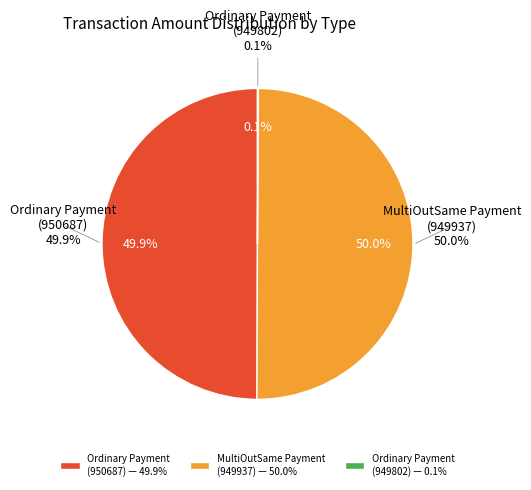

Does any single category account for the majority?

No